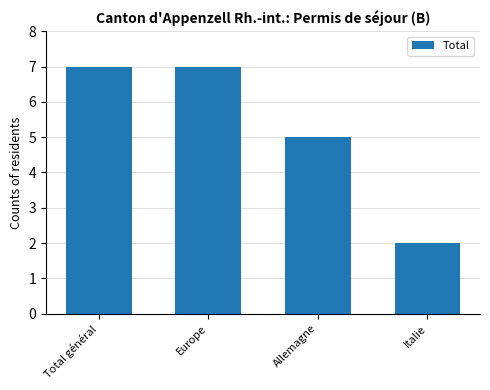

What is the greatest value displayed?

7